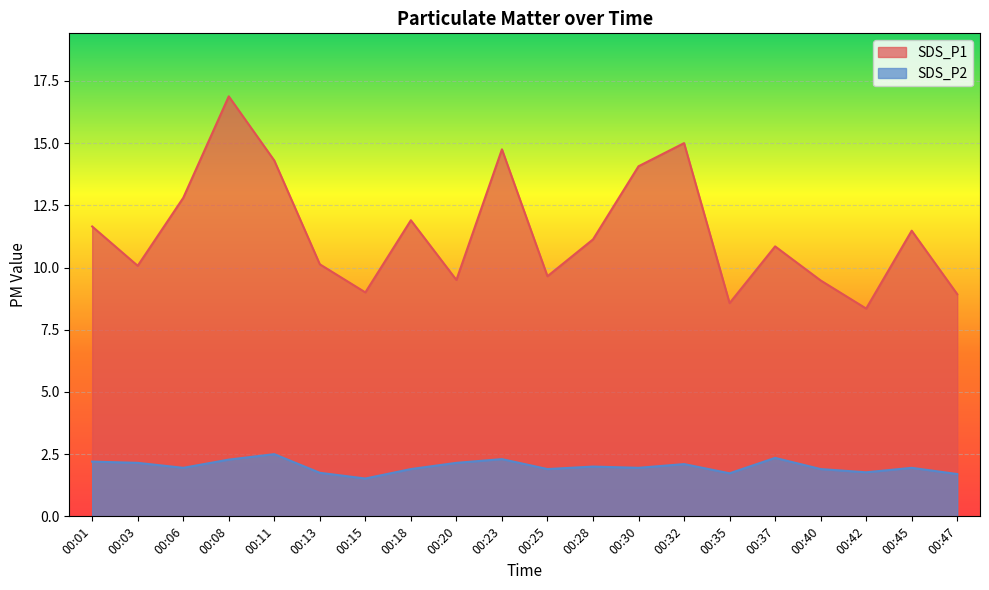

At which category does SDS_P1 reach its first local peak?

00:08